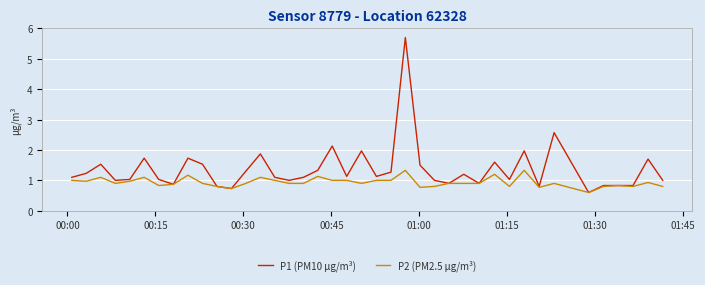

What is the difference between the maximum and minimum values in the P1 (PM10 µg/m³) series?

5.1